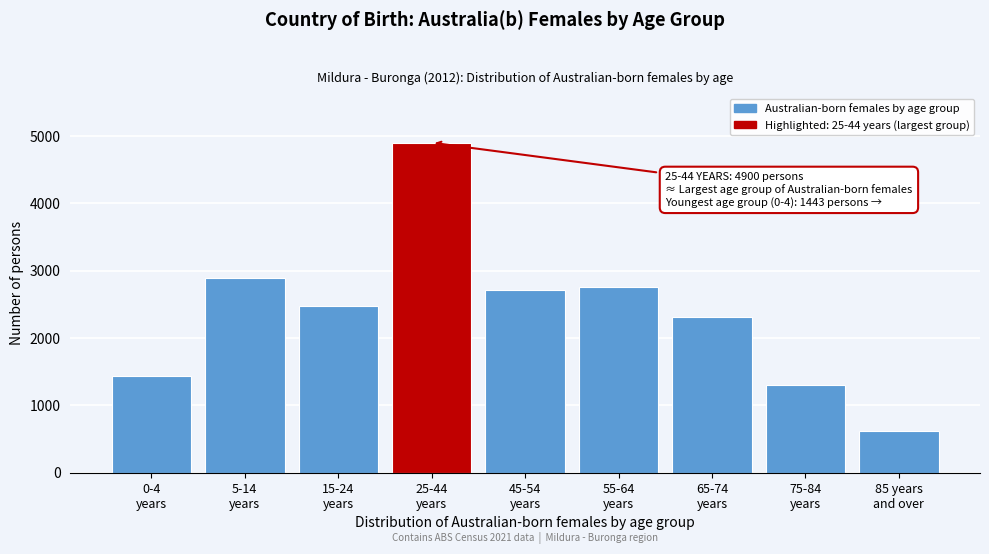

Reading left to right, extract all data points from this chart.

1443	2897	2476	4900	2707	2764	2314	1307	625